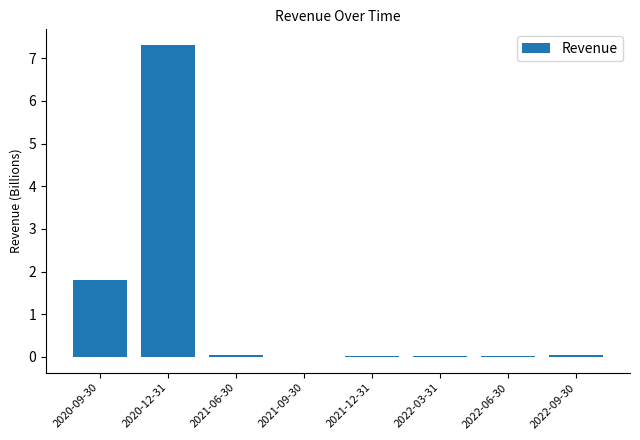

What is the average value?

1.2